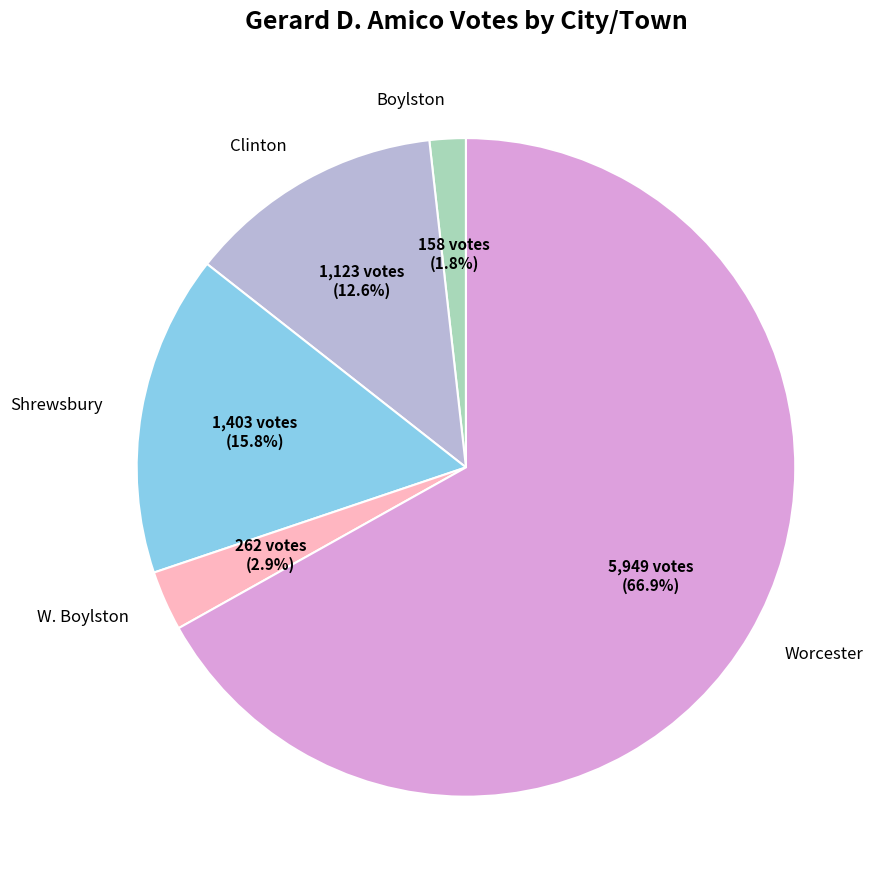

How many segments does this pie chart have?

5